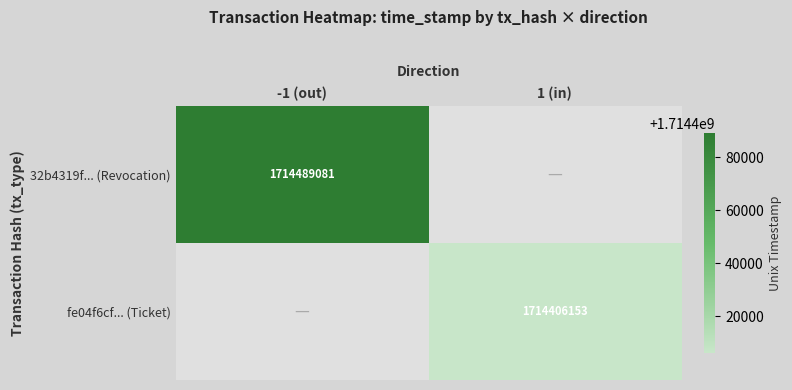

Is it true that fe04f6cf... (Ticket) equals 1714406153 at 1 (in)?

True